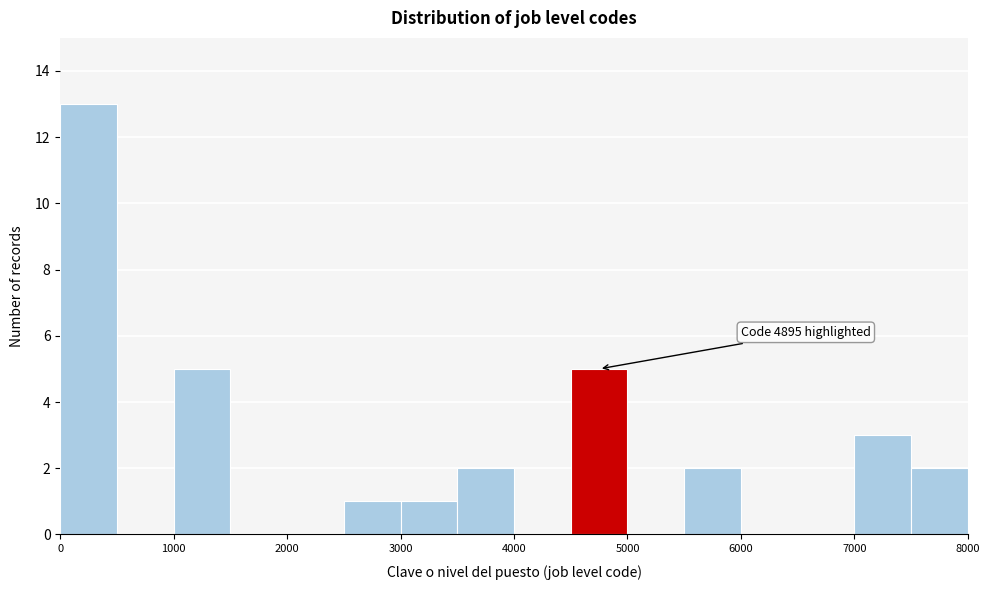

Over which range of the x-axis is the bar tallest?

0 to 500